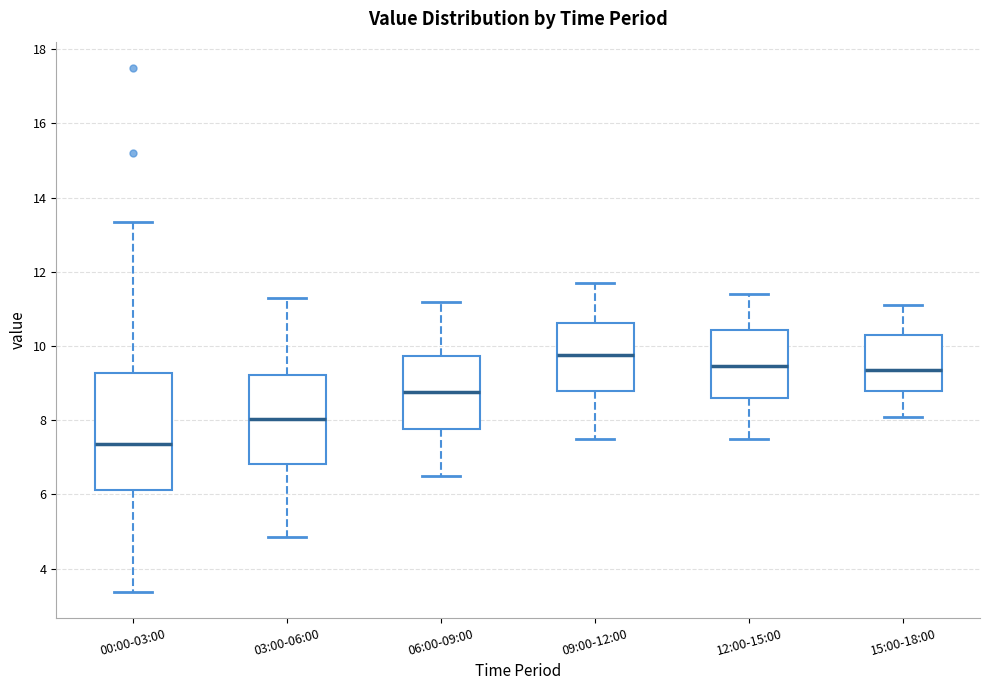

Reading left to right, transcribe this box plot: for each box, give where its median line is, the range the box spans, and where its two whiskers end, as read against the y-axis. The values are not printed on the chart, so give them approximately, as read against the axis.

00:00-03:00: median 7.4, box 6.2 to 9.2, whiskers 3.4 to 13.4
03:00-06:00: median 8.0, box 6.8 to 9.2, whiskers 4.8 to 11.4
06:00-09:00: median 8.8, box 7.8 to 9.8, whiskers 6.6 to 11.2
09:00-12:00: median 9.8, box 8.8 to 10.6, whiskers 7.6 to 11.8
12:00-15:00: median 9.4, box 8.6 to 10.4, whiskers 7.6 to 11.4
15:00-18:00: median 9.4, box 8.8 to 10.4, whiskers 8.2 to 11.2